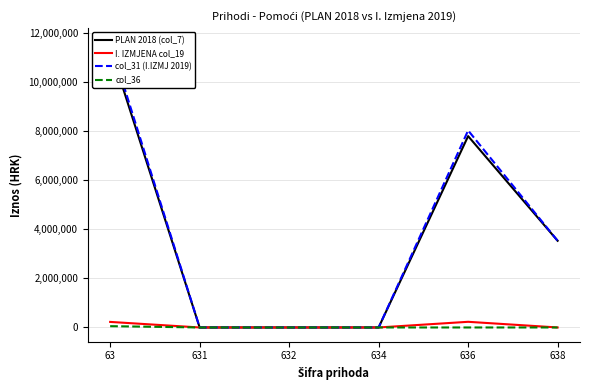

Reading right to left, what are all the values shown in this chart?

PLAN 2018 (col_7): 638=3527900	636=7786000	634=0	632=0	631=0	63=11371112
I. IZMJENA col_19: 638=0	636=230600	634=0	632=0	631=0	63=226288
col_31 (I.IZMJ 2019): 638=3527900	636=8016600	634=0	632=0	631=0	63=11597400
col_36: 638=0	636=0	634=0	632=0	631=0	63=52900